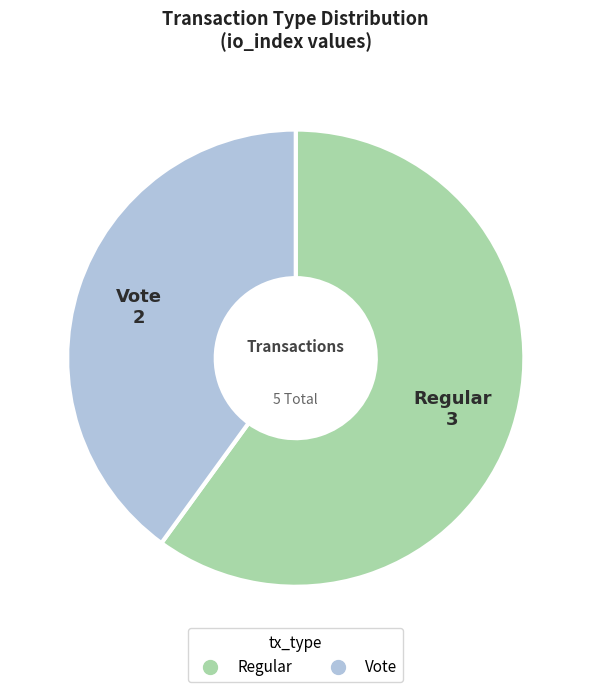

Which category accounts for the majority?

Regular